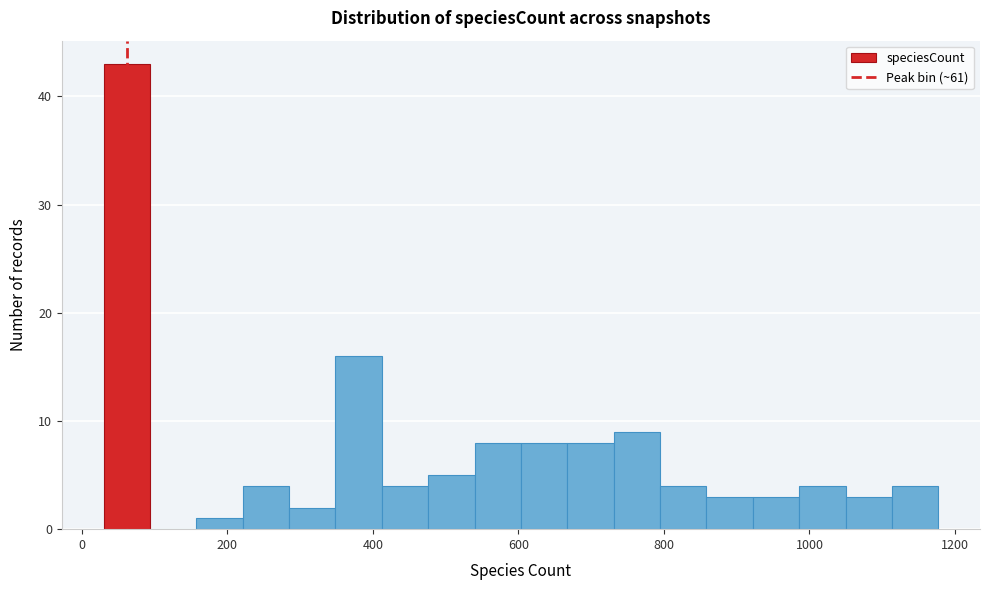

Around what value on the x-axis is the tallest bar? Give the approximate position of its centre, as read against the axis.

60